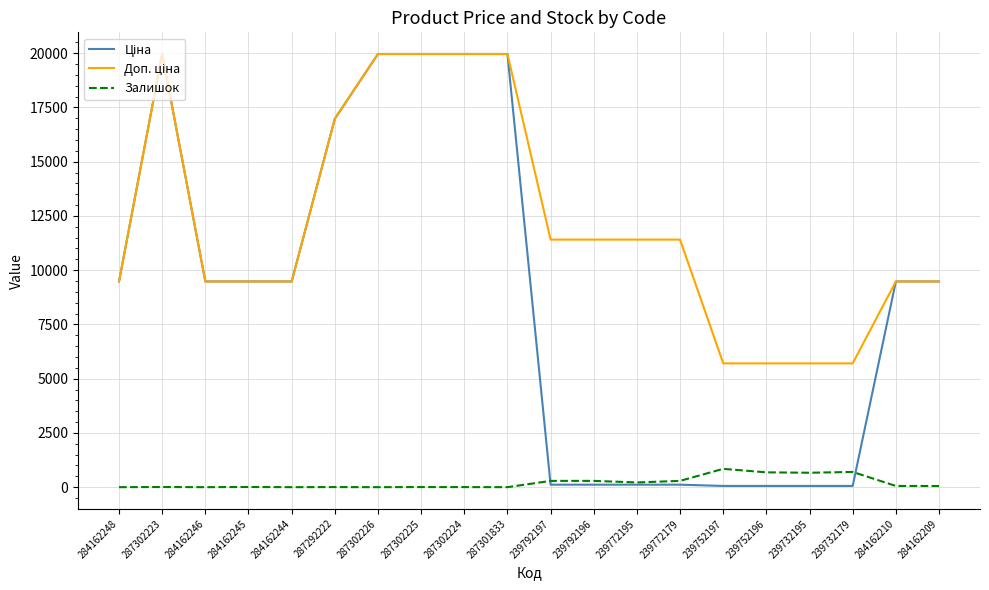

Is it true that Залишок equals 7.0 at 287302223?

True